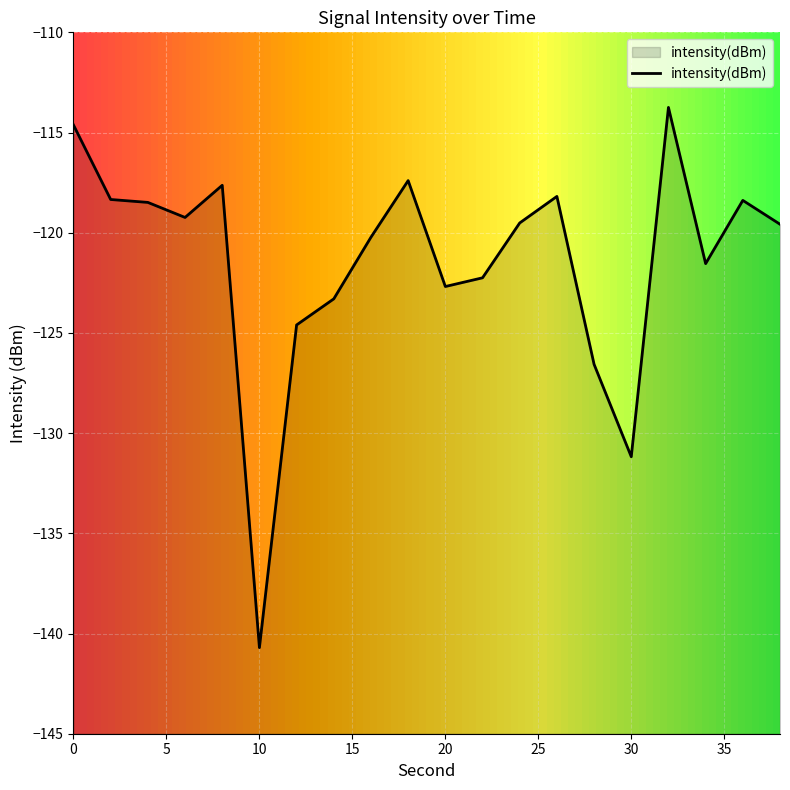

What is the change in value from 16 to 30?

-11.0